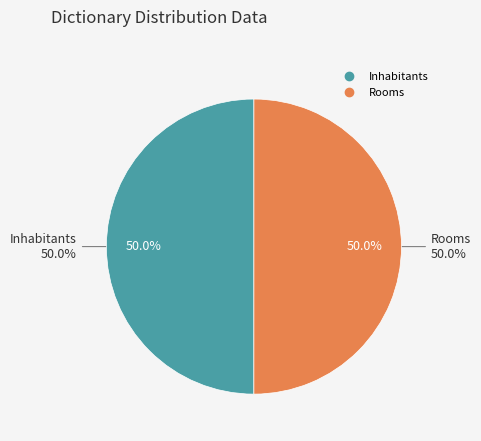

Approximately how many times larger is the value at Rooms compared to Inhabitants?

1.0